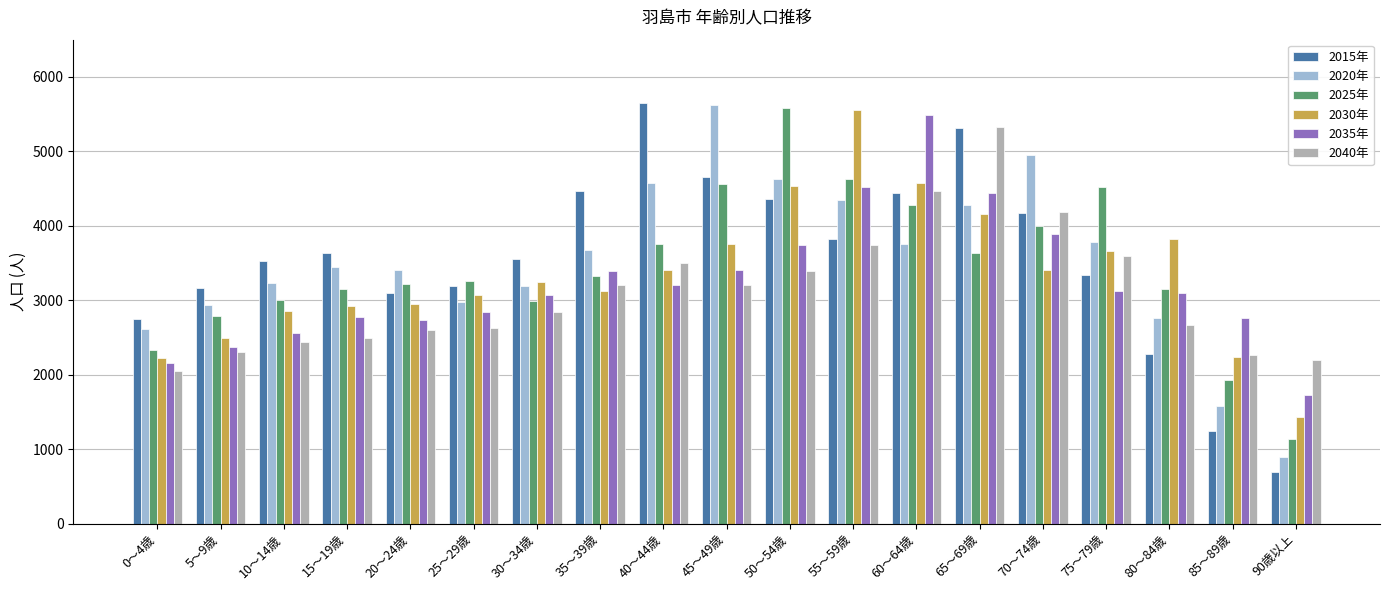

Is the value of 2040年 at 10～14歳 greater than the value of 2025年 at 85～89歳?

Yes